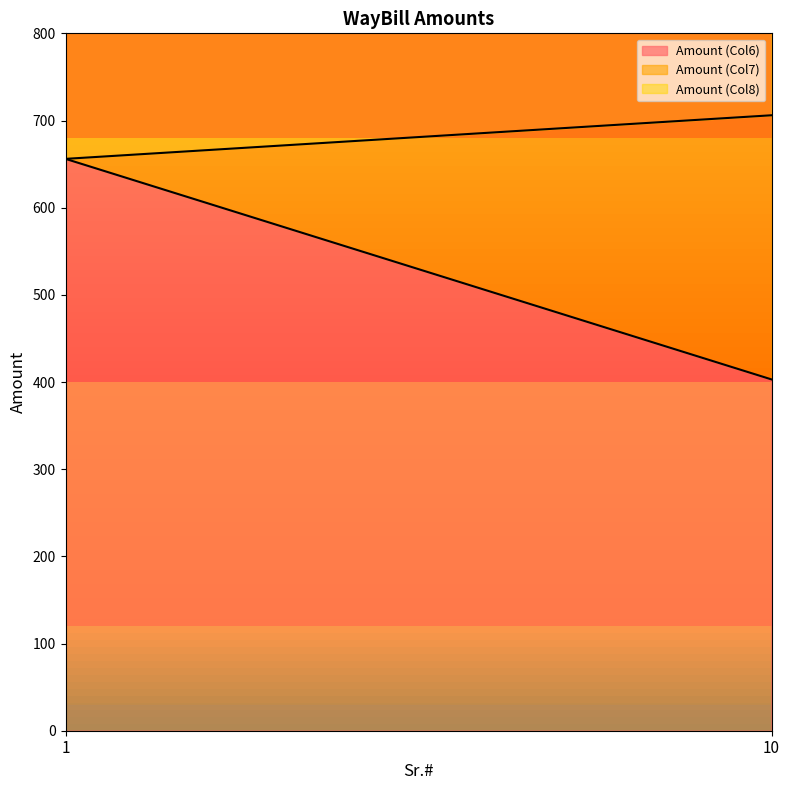

What is the sum of the Amount (Col6) values at 1 and 10?

1059